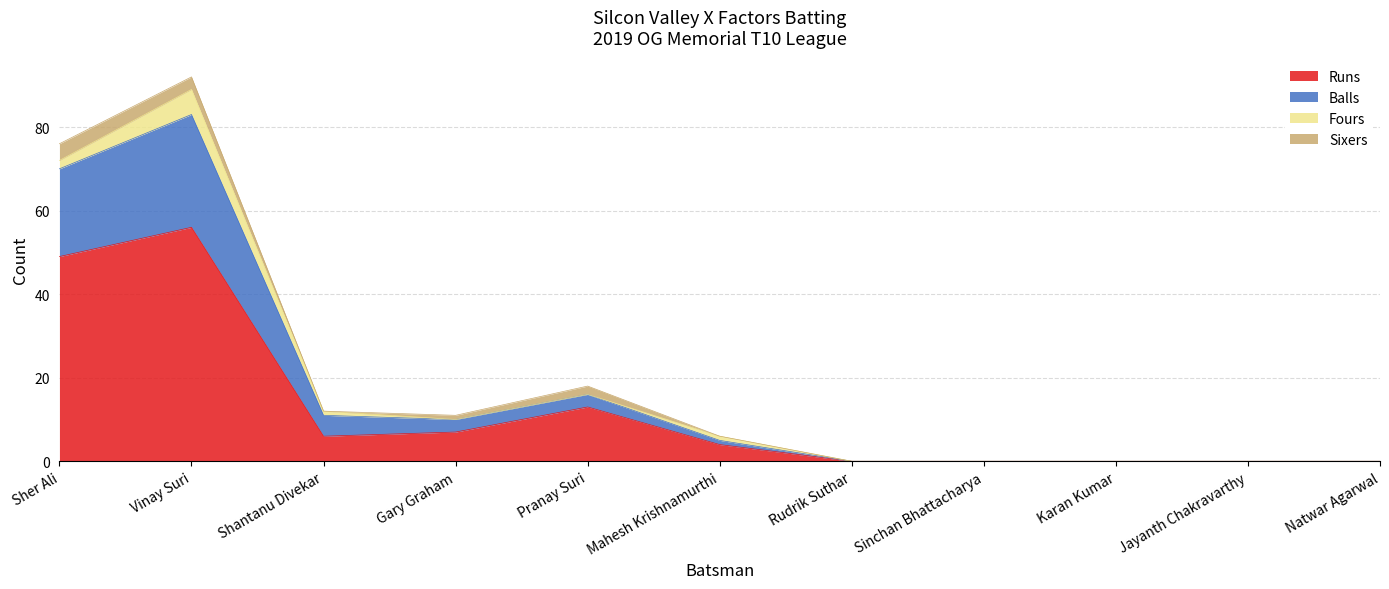

What is the highest value of the Runs series?

56